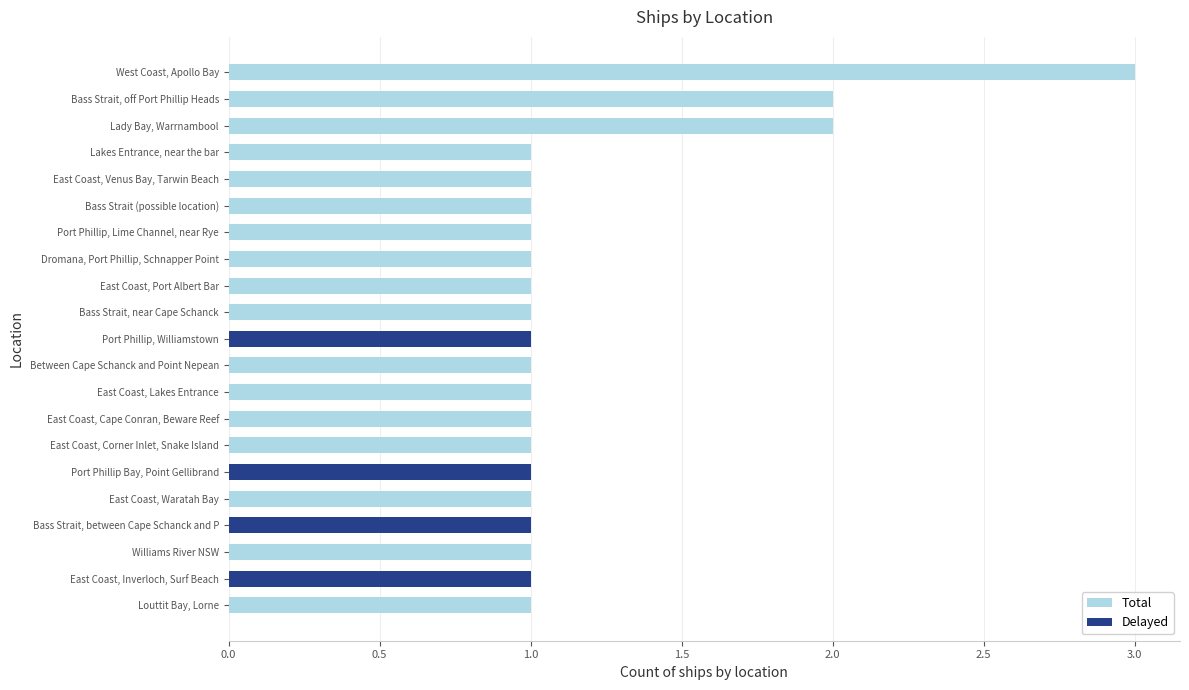

What is the sum of the Delayed values at East Coast, Inverloch, Surf Beach and East Coast, Lakes Entrance?

1